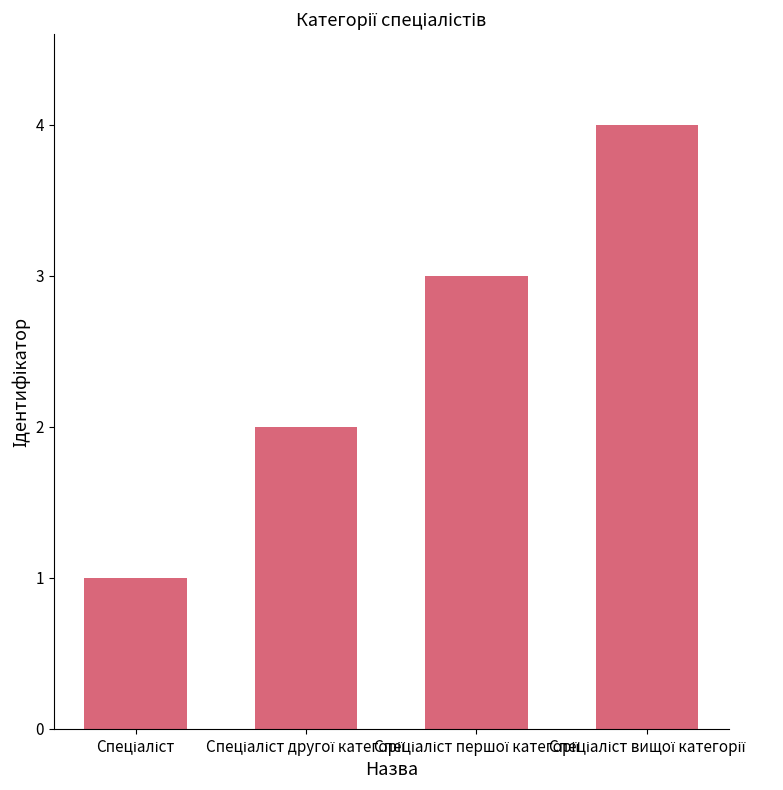

What is the maximum value shown in the chart?

4